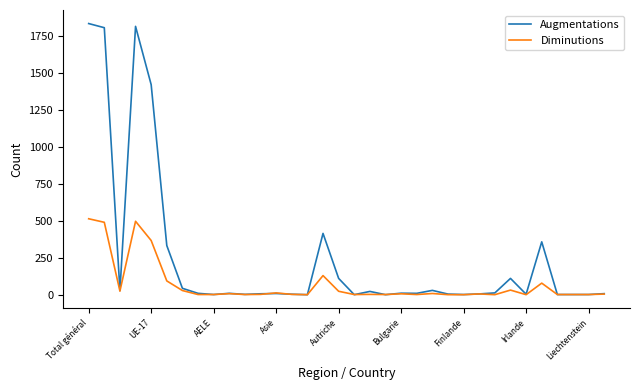

What is the maximum value for Diminutions?

513